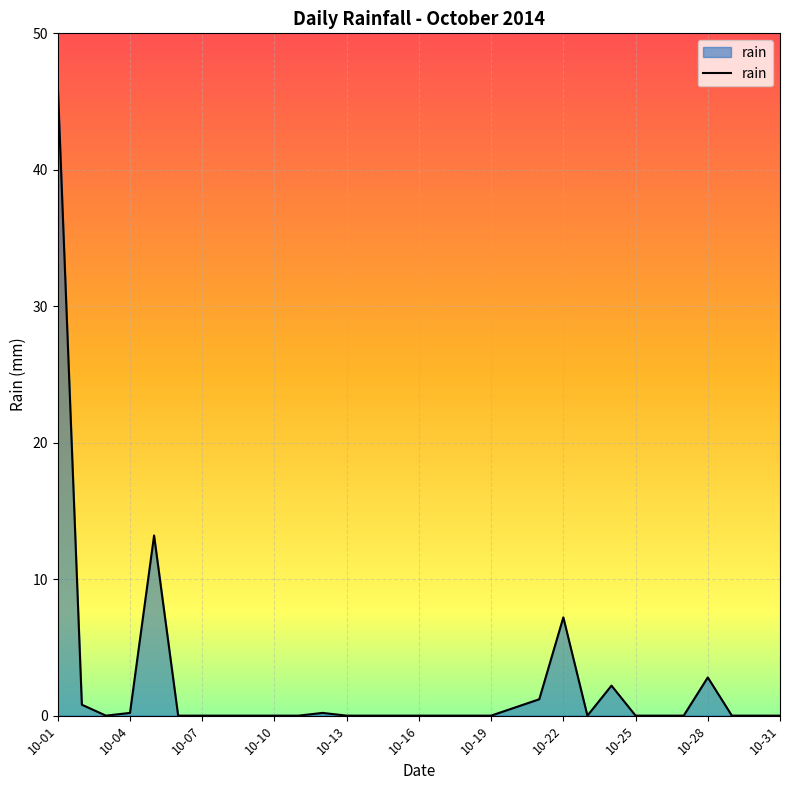

What is the difference between the maximum and minimum values?

46.2